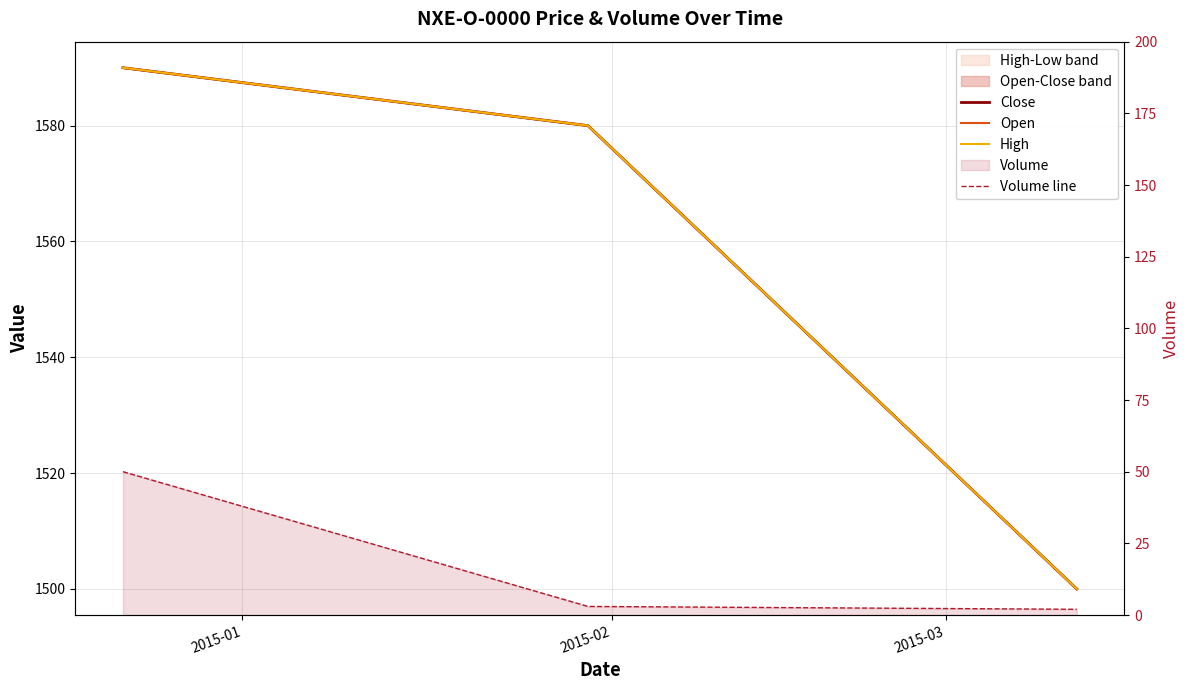

What is the value of the Volume line point at the 1st from the left?

50